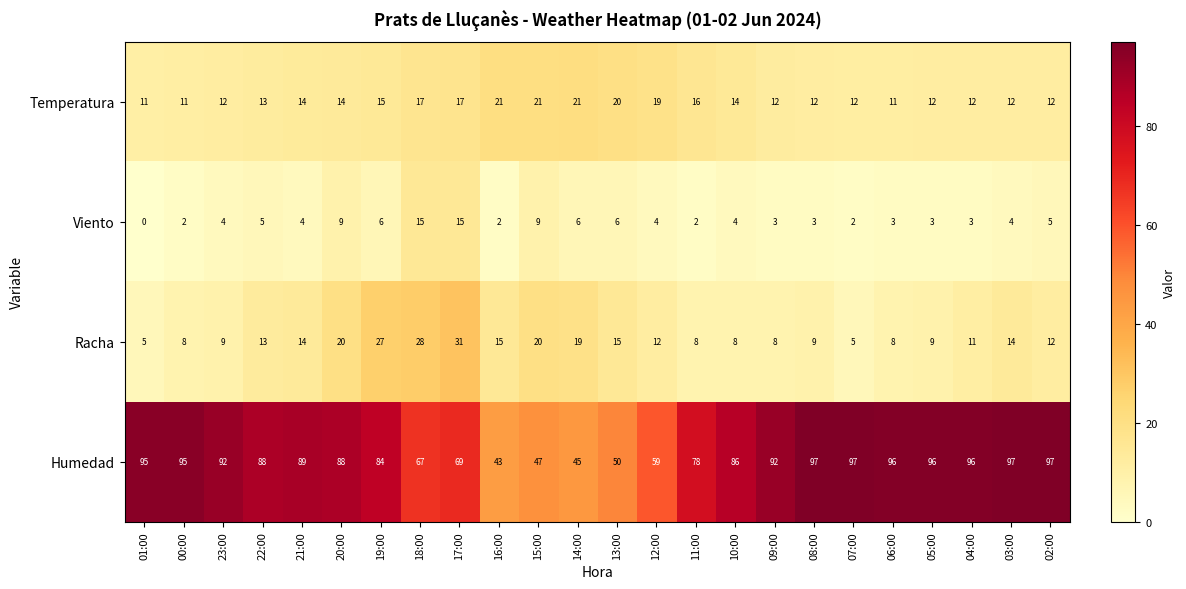

At which label is Humedad closest to 70?

17:00